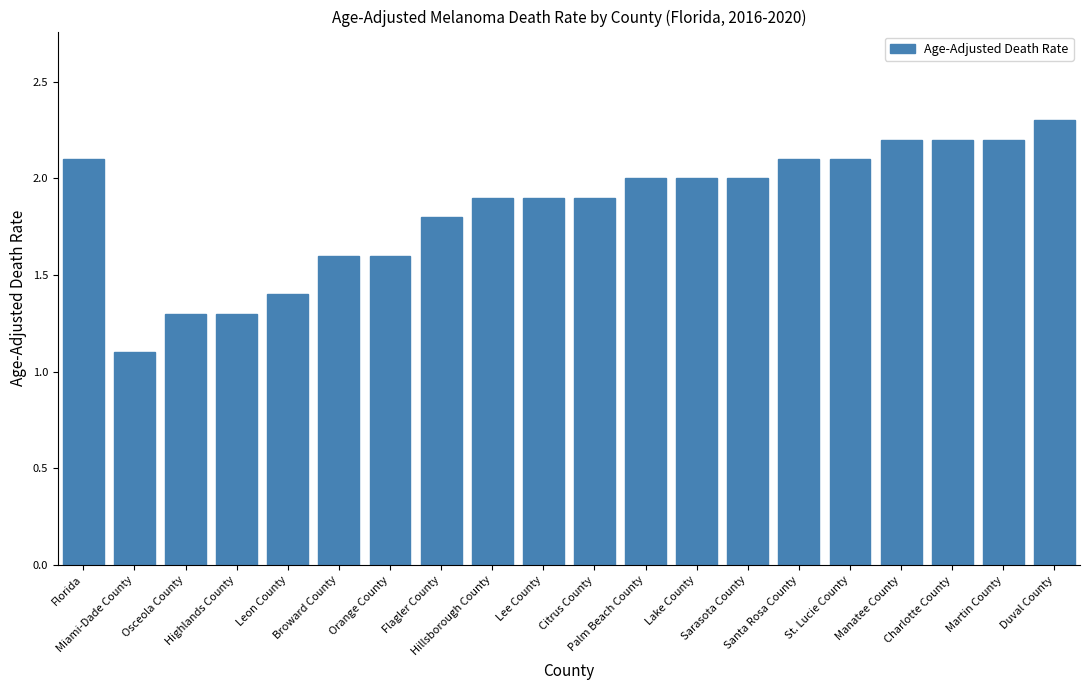

How many data points does each series have?

20